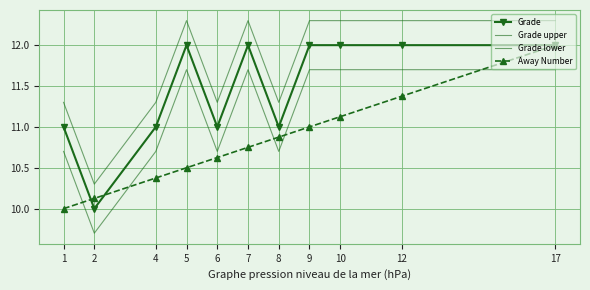

The Grade upper series shows 12.3 at 9. True or false?

True